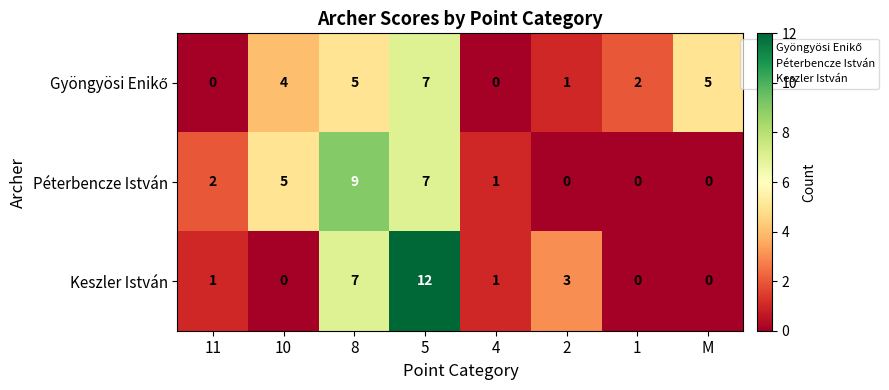

At which category is the sum across all series the highest?

5